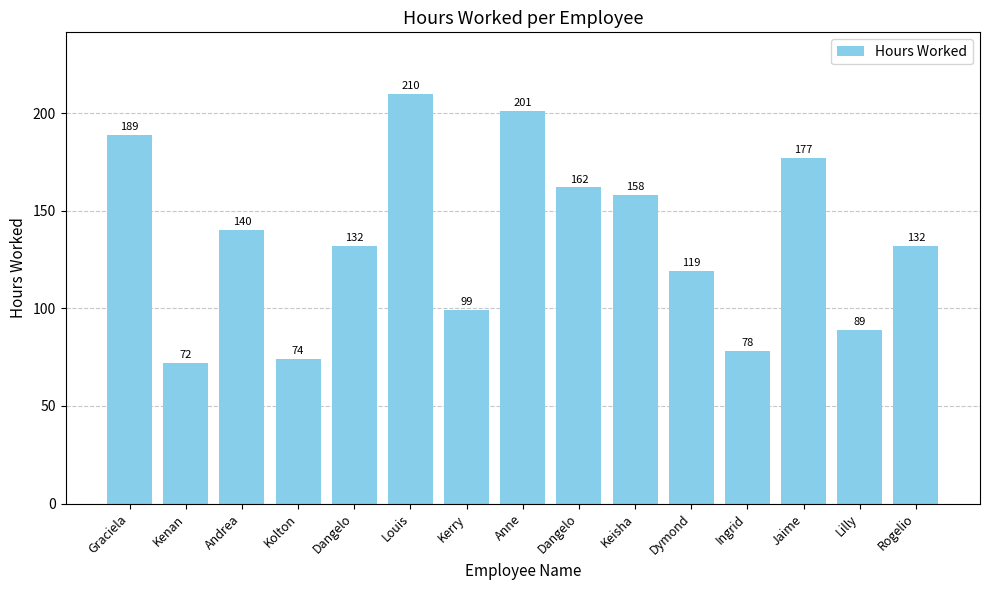

Reading right to left, extract all data points from this chart.

Rogelio=132	Lilly=89	Jaime=177	Ingrid=78	Dymond=119	Keisha=158	Dangelo=162	Anne=201	Kerry=99	Louis=210	Dangelo=132	Kolton=74	Andrea=140	Kenan=72	Graciela=189